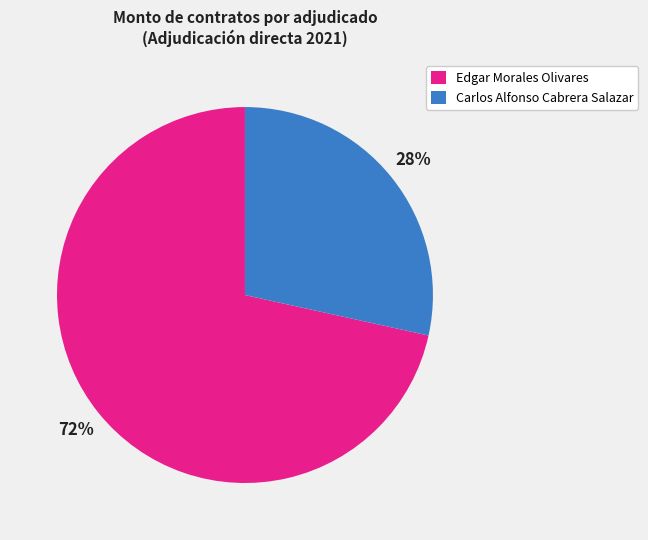

Approximately how many times larger is the value at Carlos Alfonso Cabrera Salazar compared to Edgar Morales Olivares?

0.4